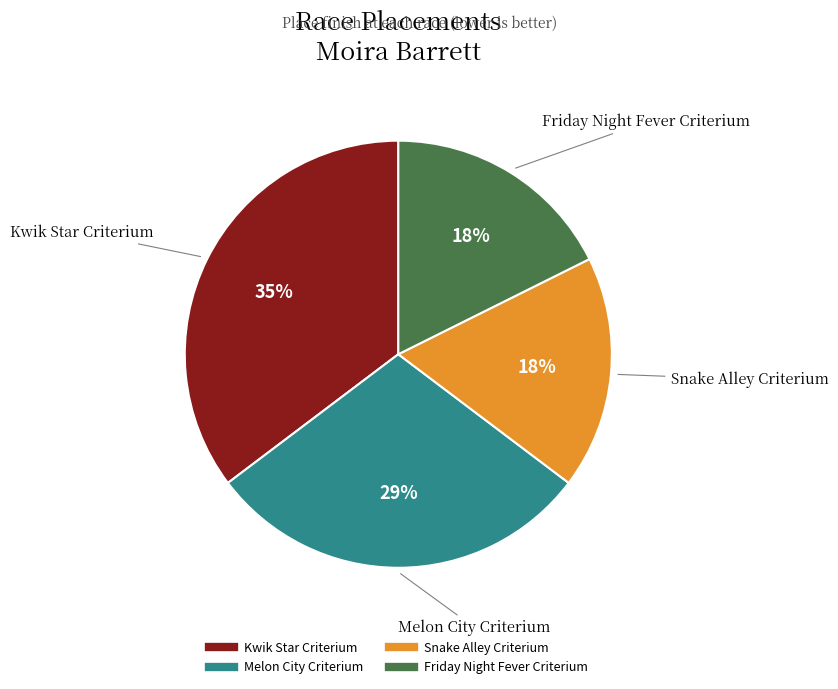

Is there any slice that represents more than half of the pie?

No